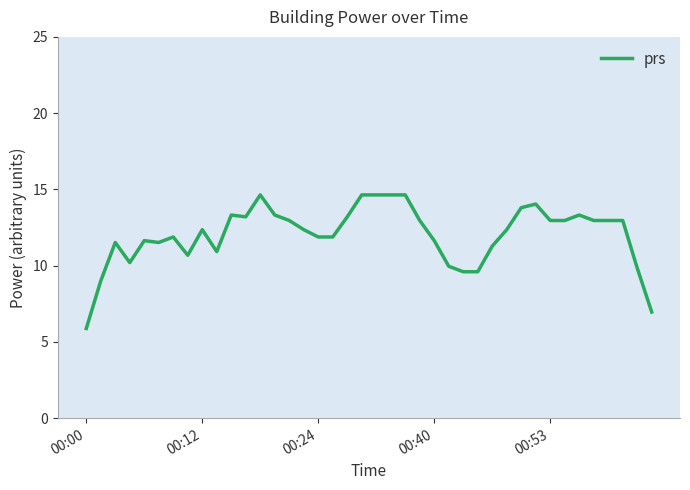

What is the minimum value shown in the chart?

5.9